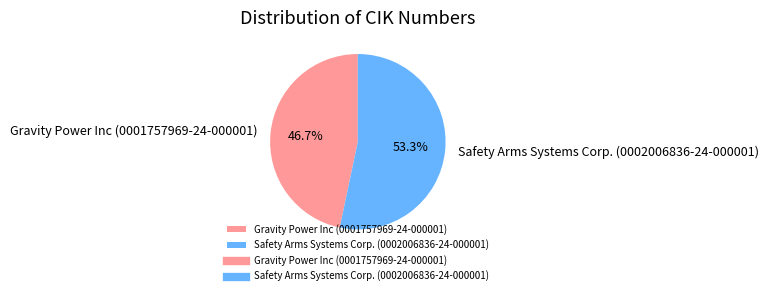

To the nearest percent, what is the difference between the largest and smallest slice percentages?

7%